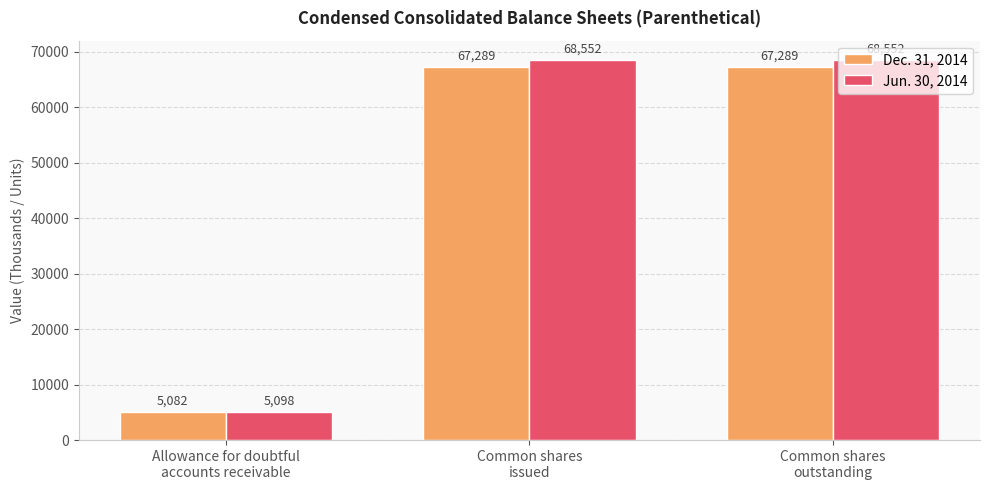

True or false: Jun. 30, 2014 has a value of 97699 at Common shares
issued.

False